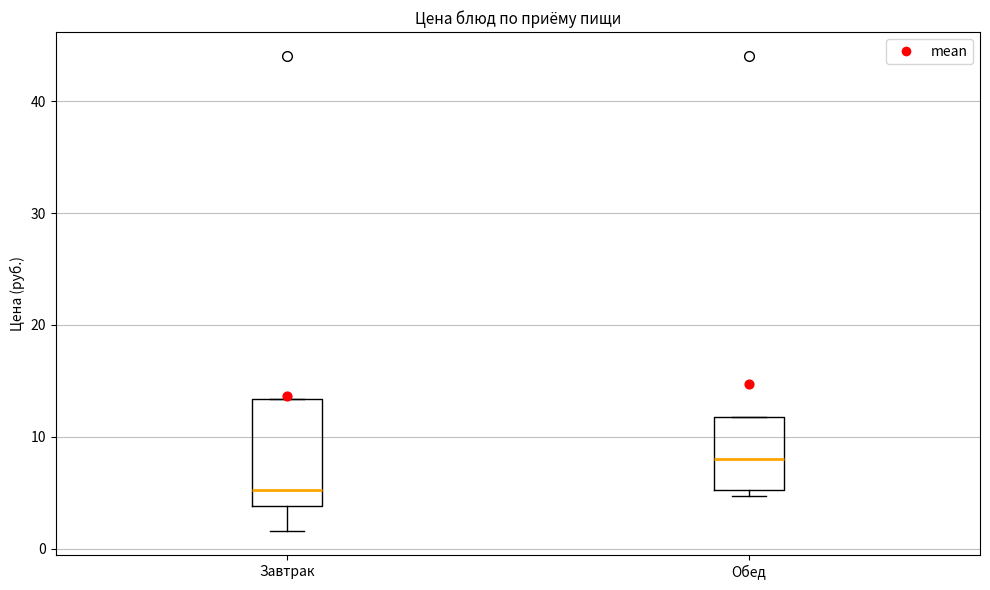

Comparing the boxes themselves (not the whiskers), which one is the tallest?

Завтрак